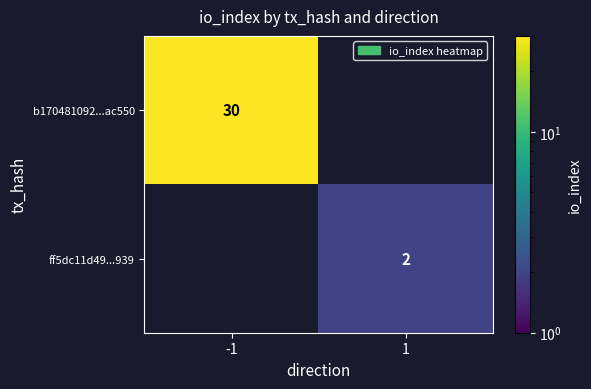

Is it true that ff5dc11d49...939 equals 3 at 1?

False